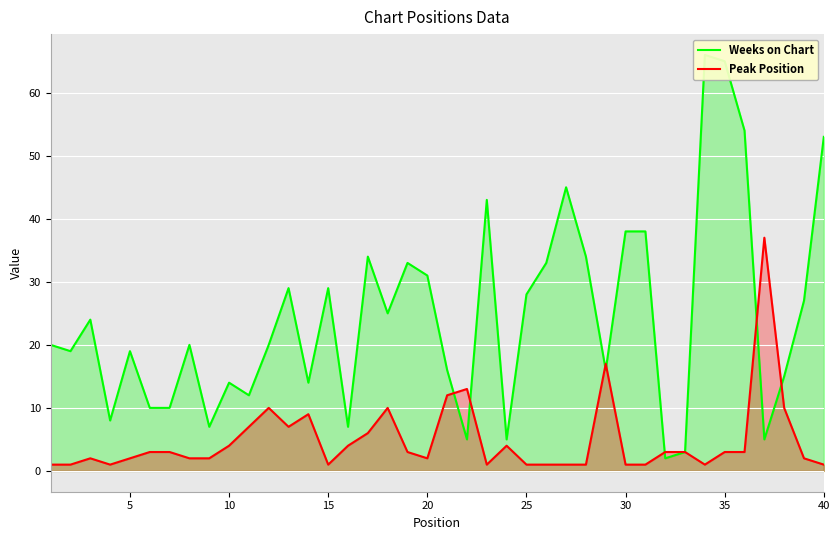

List the series in order of their peak value, highest first.

Weeks on Chart, Peak Position